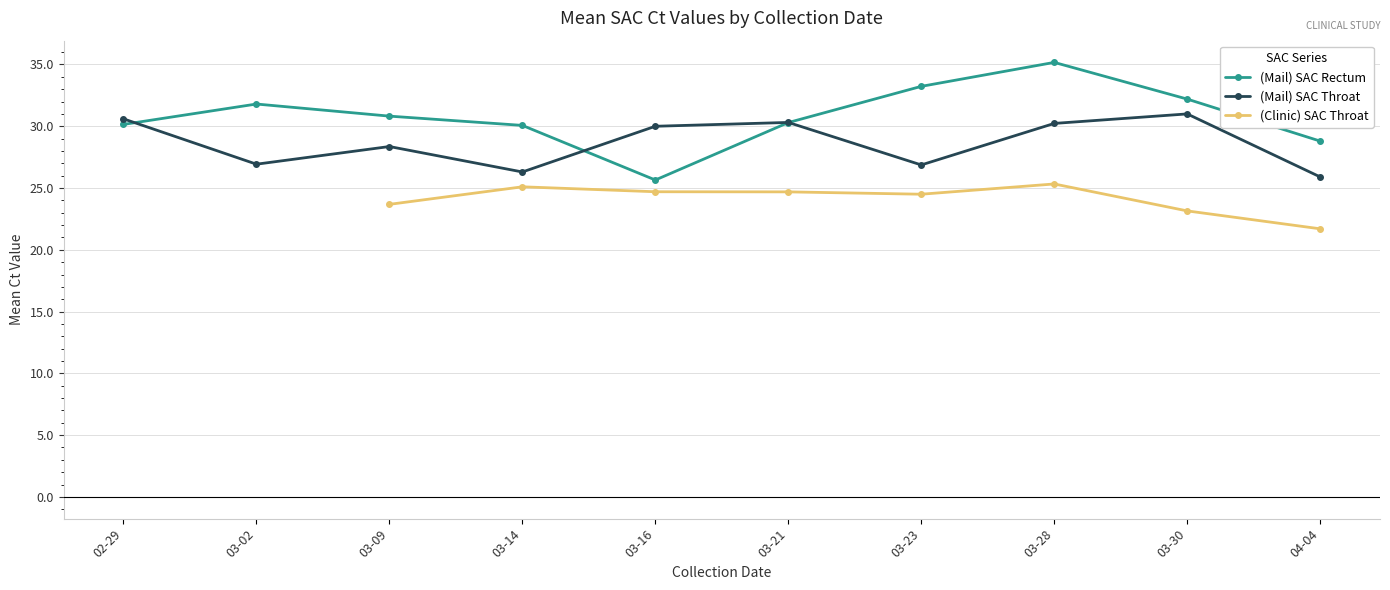

What position from the left is 04-04?

10